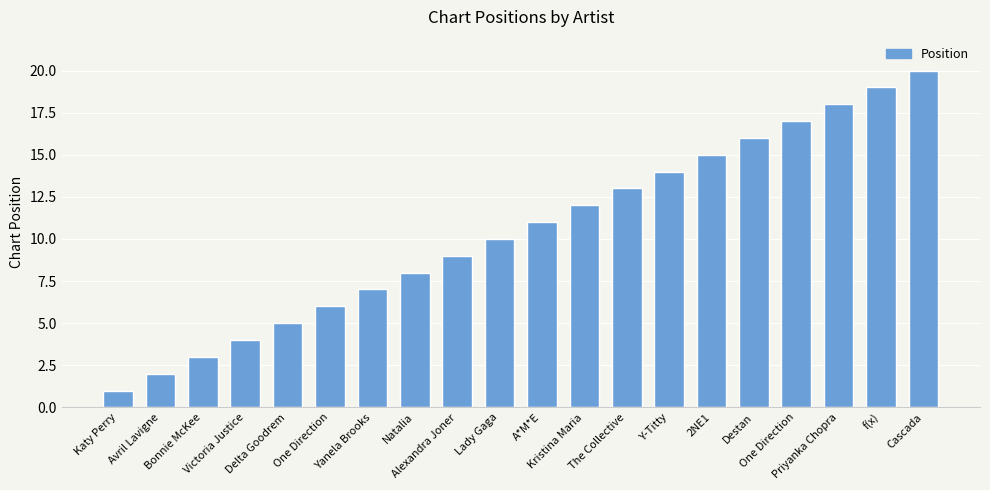

Reading left to right, extract all data points from this chart.

1	2	3	4	5	6	7	8	9	10	11	12	13	14	15	16	17	18	19	20